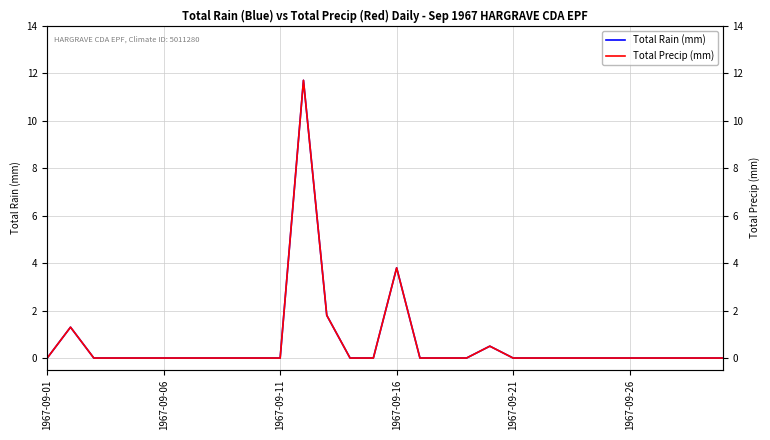

What is the sum of the Total Precip (mm) values at 23 and 11?

11.7